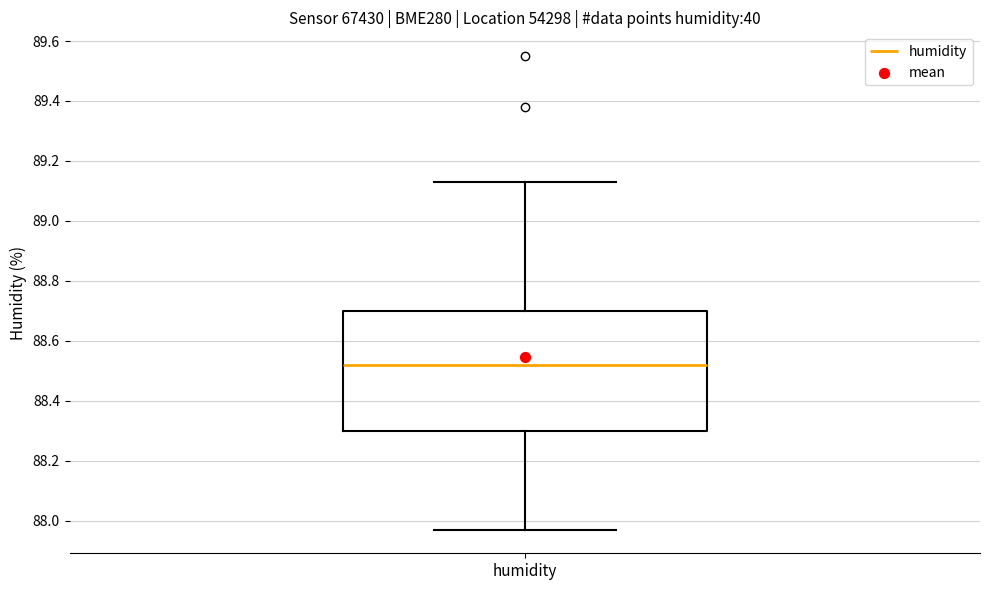

Transcribe this box plot: give where the median line is, the range the box spans, and where the two whiskers end, as read against the y-axis. The values are not printed on the chart, so give them approximately, as read against the axis.

median 88.52, box 88.30 to 88.70, whiskers 87.98 to 89.14